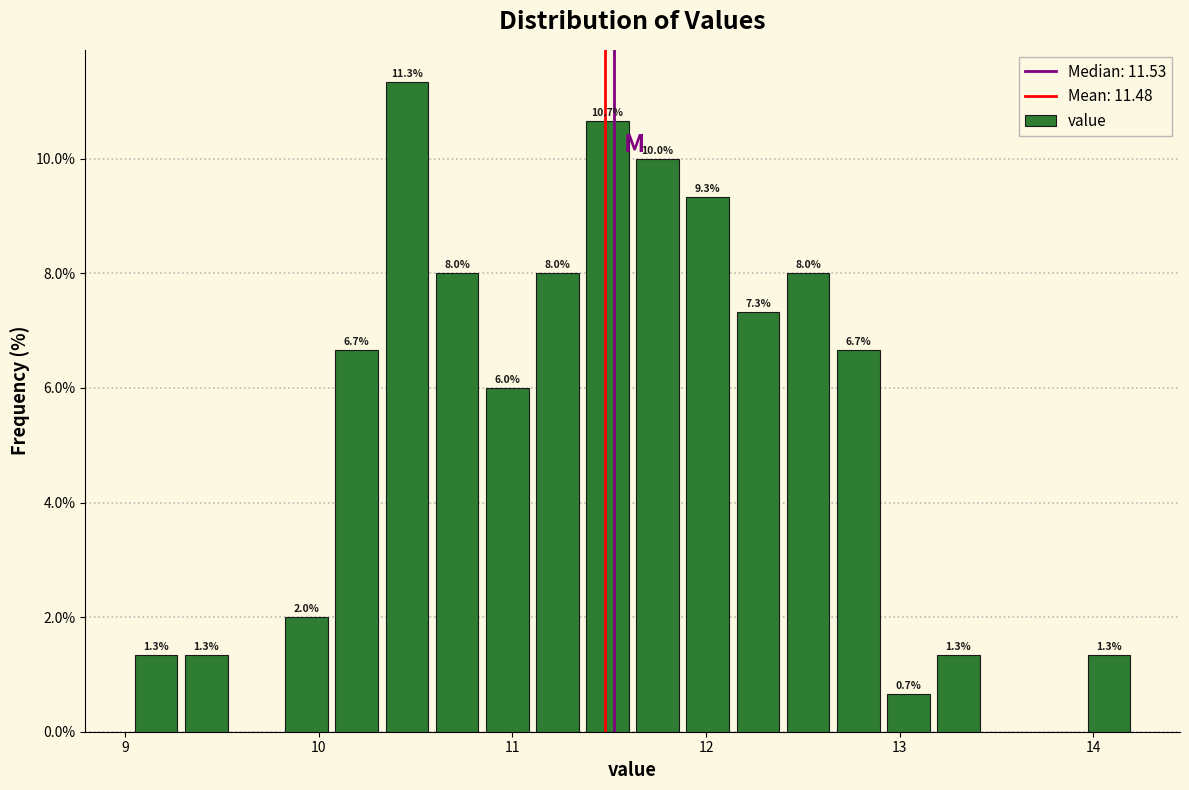

Read against the x-axis, roughly where is the centre of the tallest bar?

10.5